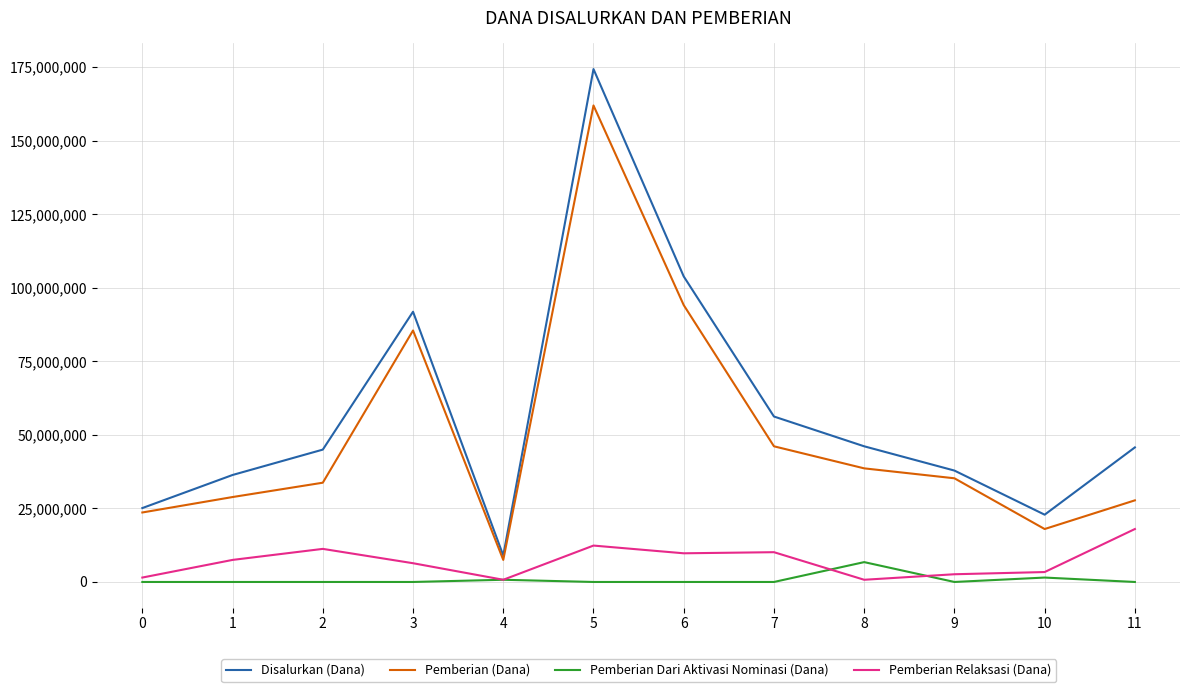

What is the lowest value of the Pemberian (Dana) series?

7500000